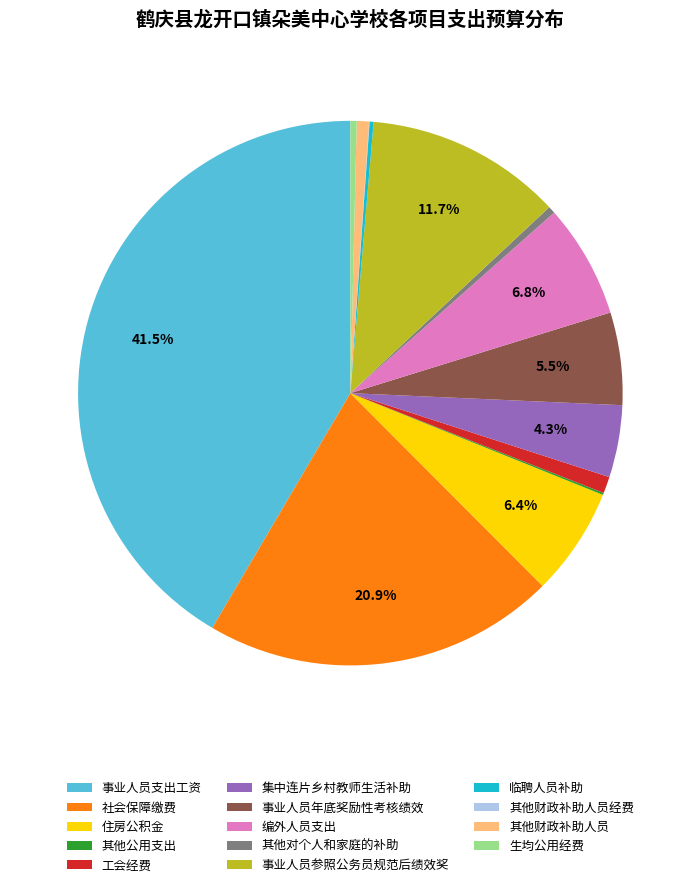

To the nearest percent, what is the difference between the largest and smallest slice percentages?

42%